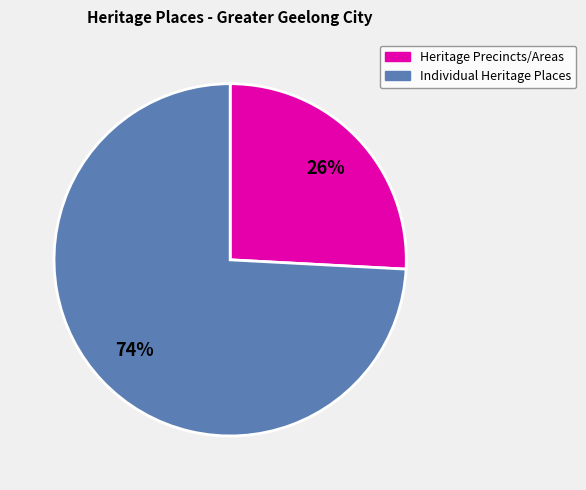

To the nearest percent, what is the difference between the largest and smallest slice percentages?

48%